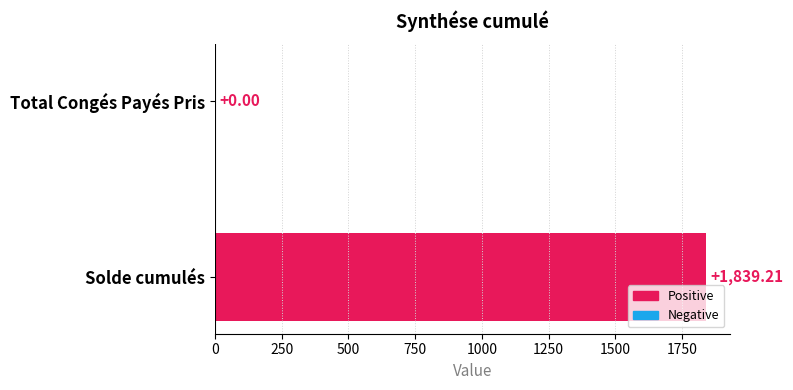

Where is the data nearest to the value 919?

Total Congés Payés Pris